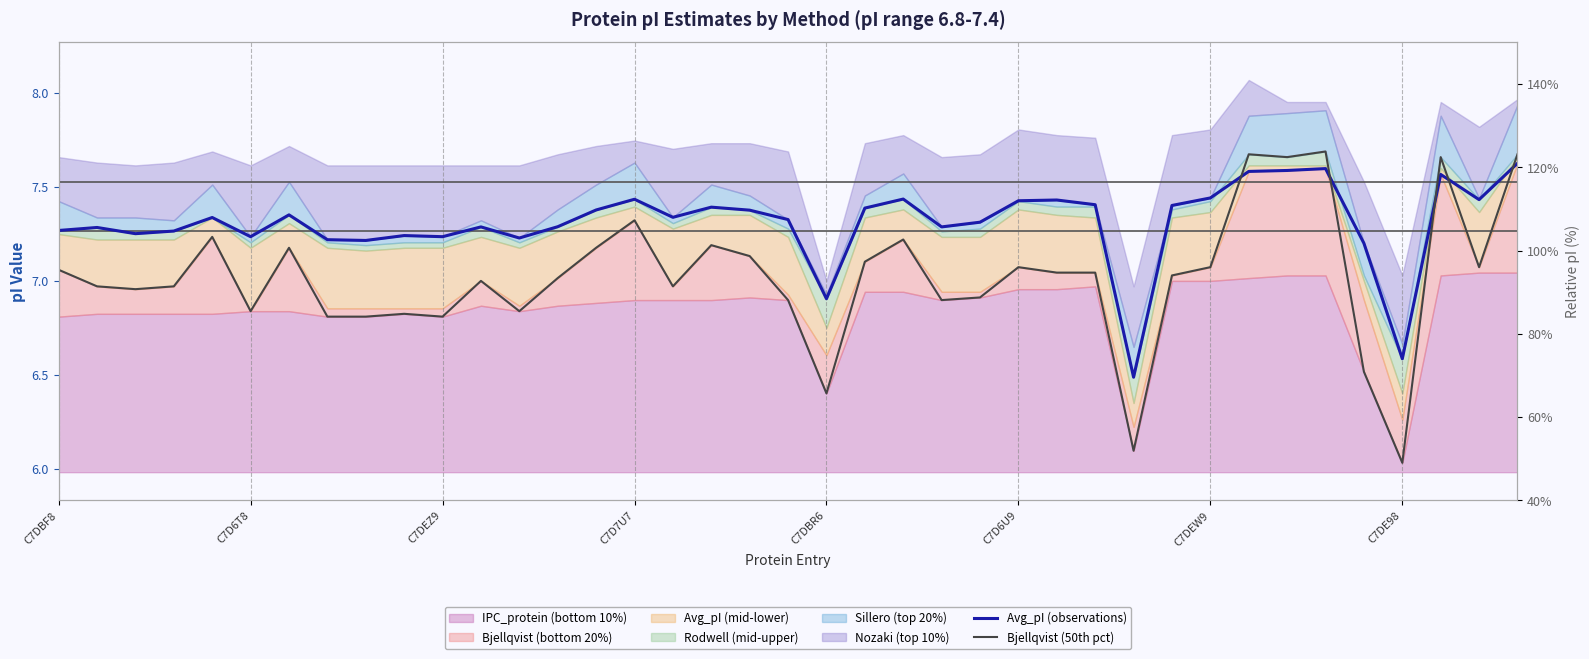

What is the difference between the maximum and minimum values in the Bjellqvist (50th pct) series?

1.7